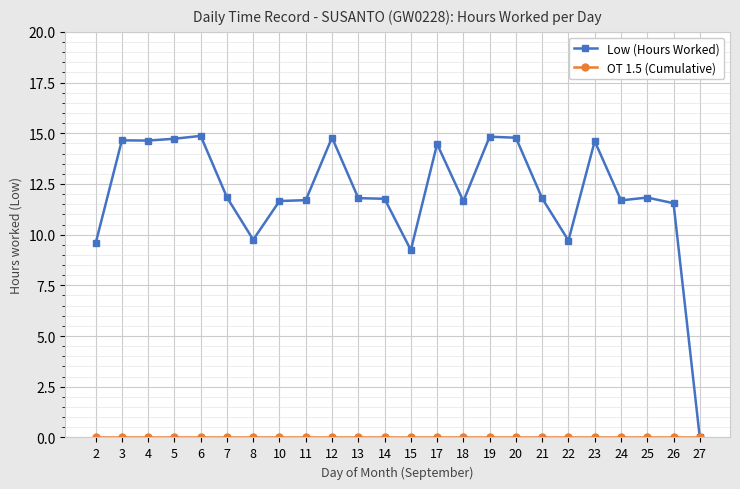

At how many categories does at least one series exceed 8?

23